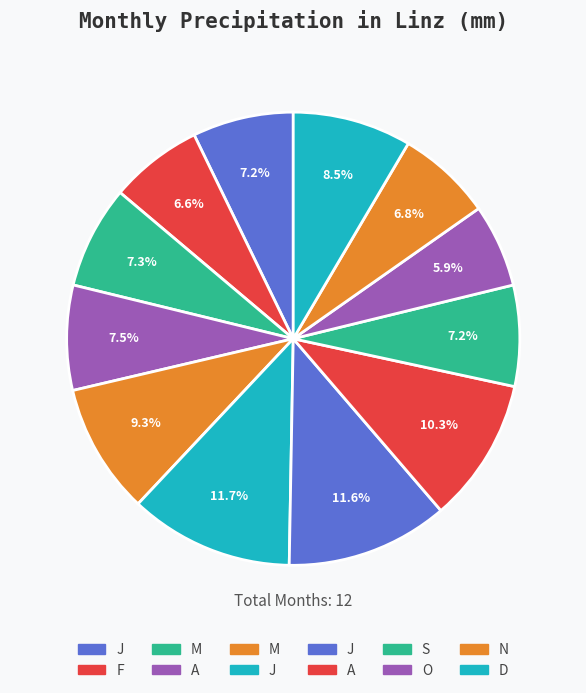

How many segments does this pie chart have?

12